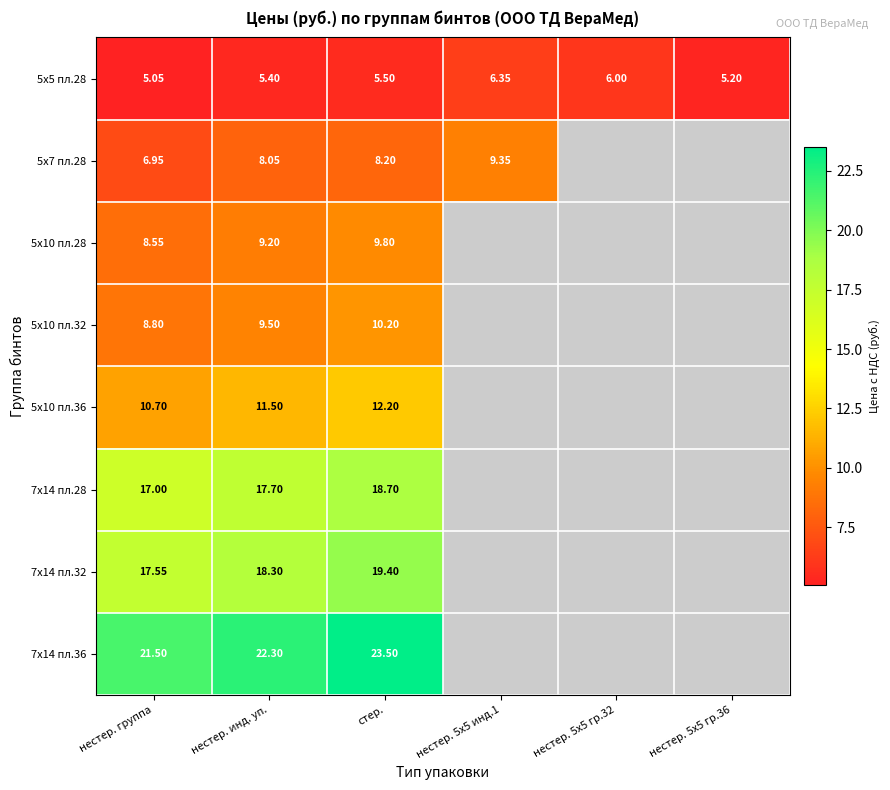

At how many categories does at least one series exceed 10?

3